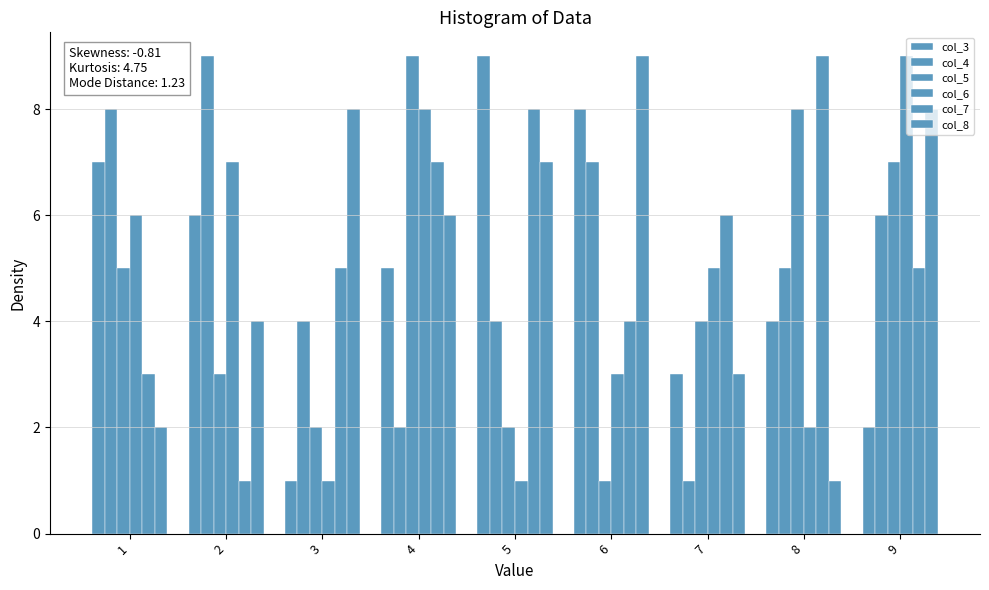

Count the col_4 values in the range 4 to 7.

5